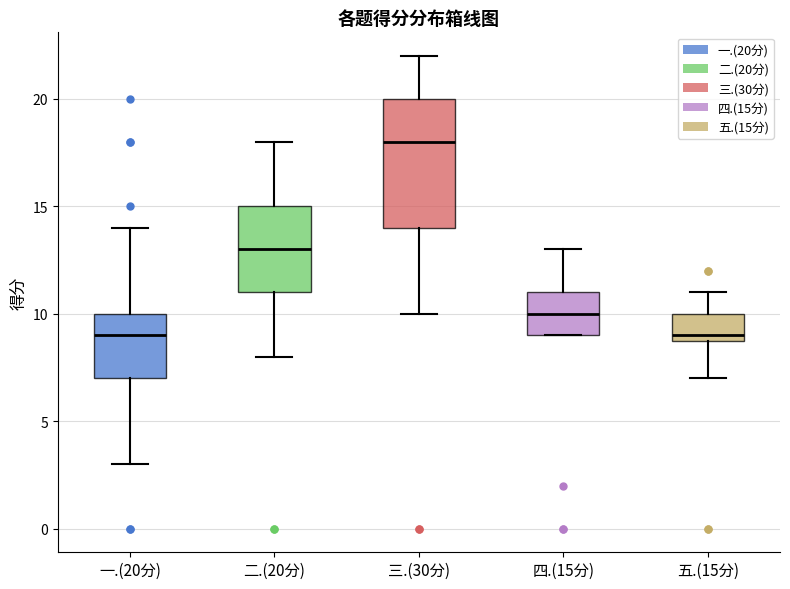

Reading left to right, transcribe this box plot: for each box, give where its median line is, the range the box spans, and where its two whiskers end, as read against the y-axis. The values are not printed on the chart, so give them approximately, as read against the axis.

一.(20分): median 9, box 7 to 10, whiskers 3 to 14
二.(20分): median 13, box 11 to 15, whiskers 8 to 18
三.(30分): median 18, box 14 to 20, whiskers 10 to 22
四.(15分): median 10, box 9 to 11, whiskers 9 to 13
五.(15分): median 9 (just above the box's lower edge), box 9 to 10, whiskers 7 to 11